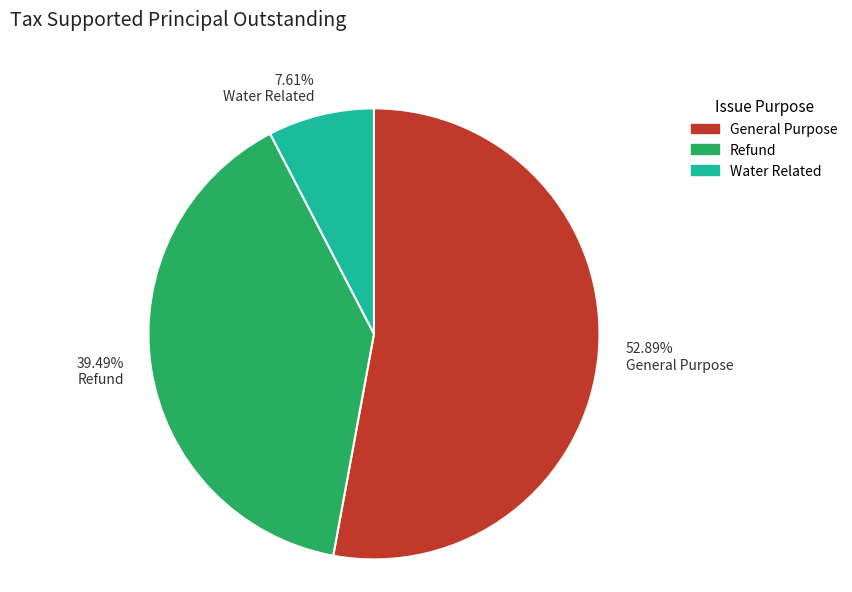

To the nearest percent, what is the difference between the largest and smallest slice percentages?

45%